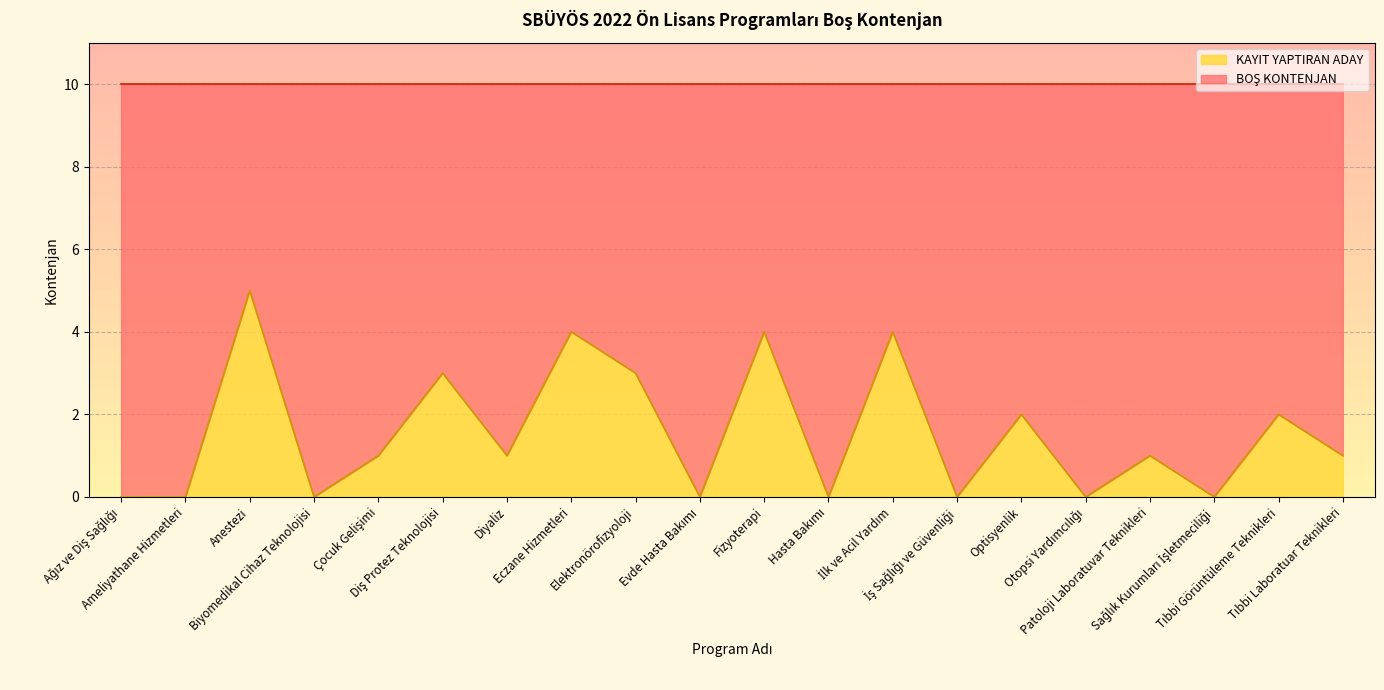

Is it true that the value at Tıbbi Laboratuar Teknikleri is 1?

True